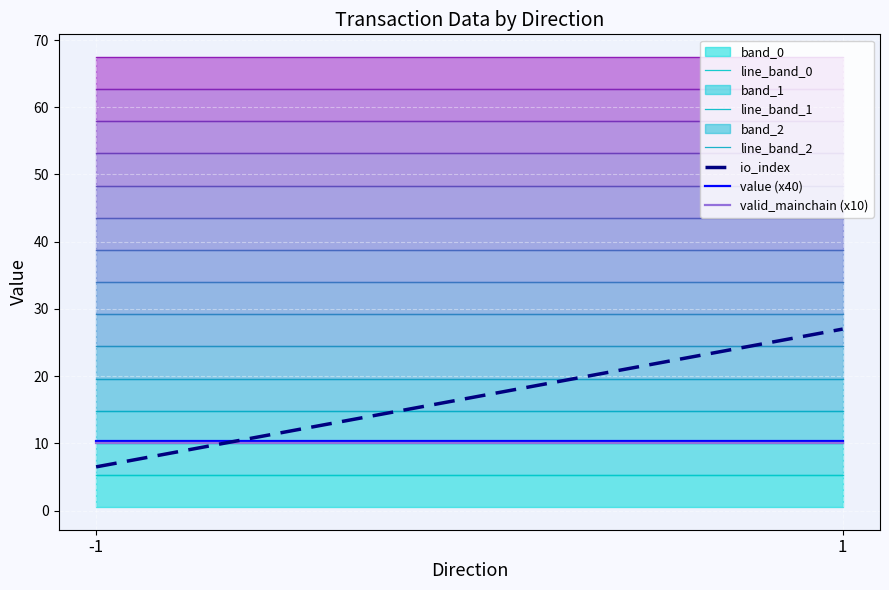

What is the sum of all io_index values?

33.5